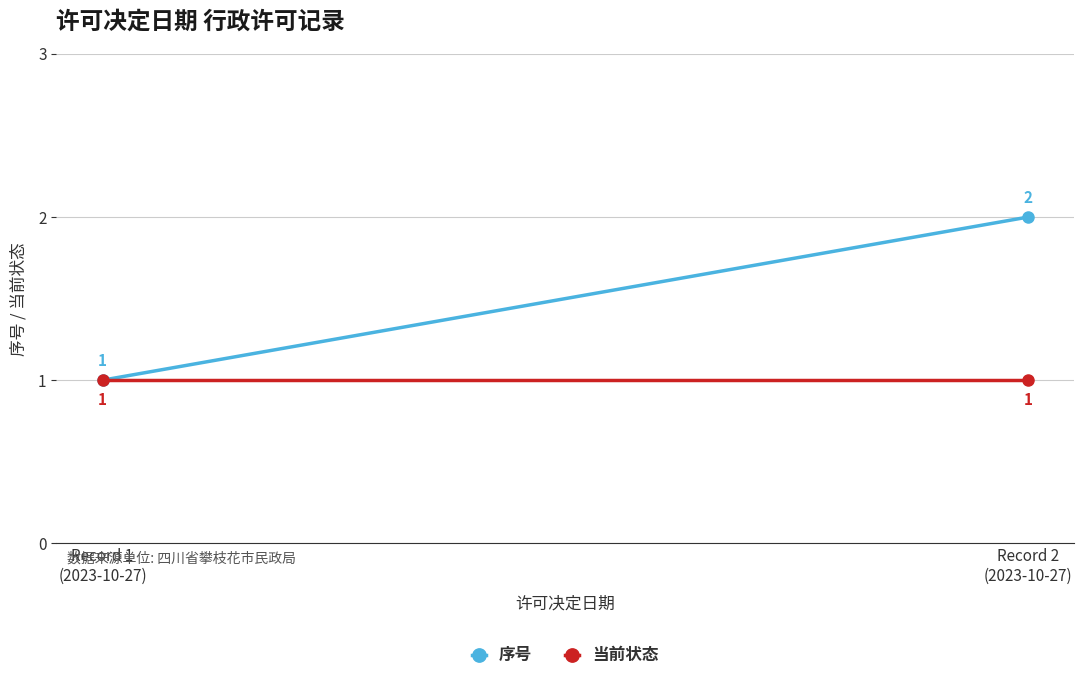

What is the smallest value displayed?

1